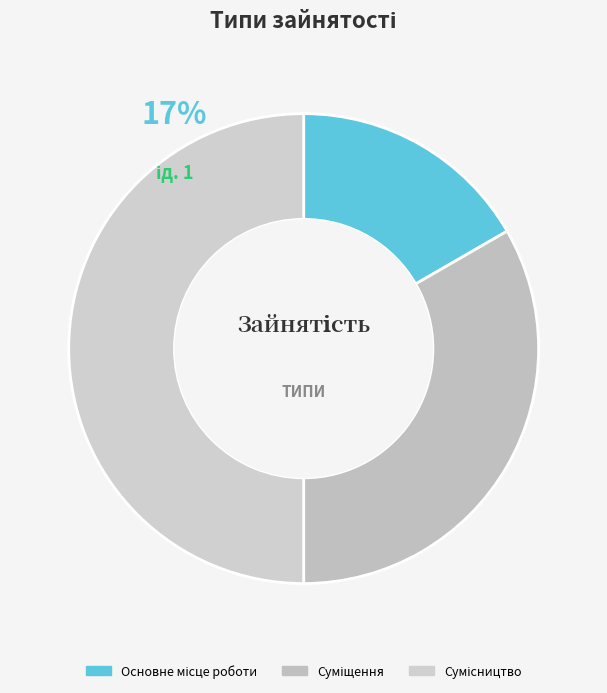

Does Основне місце роботи represent more than half of the total?

No